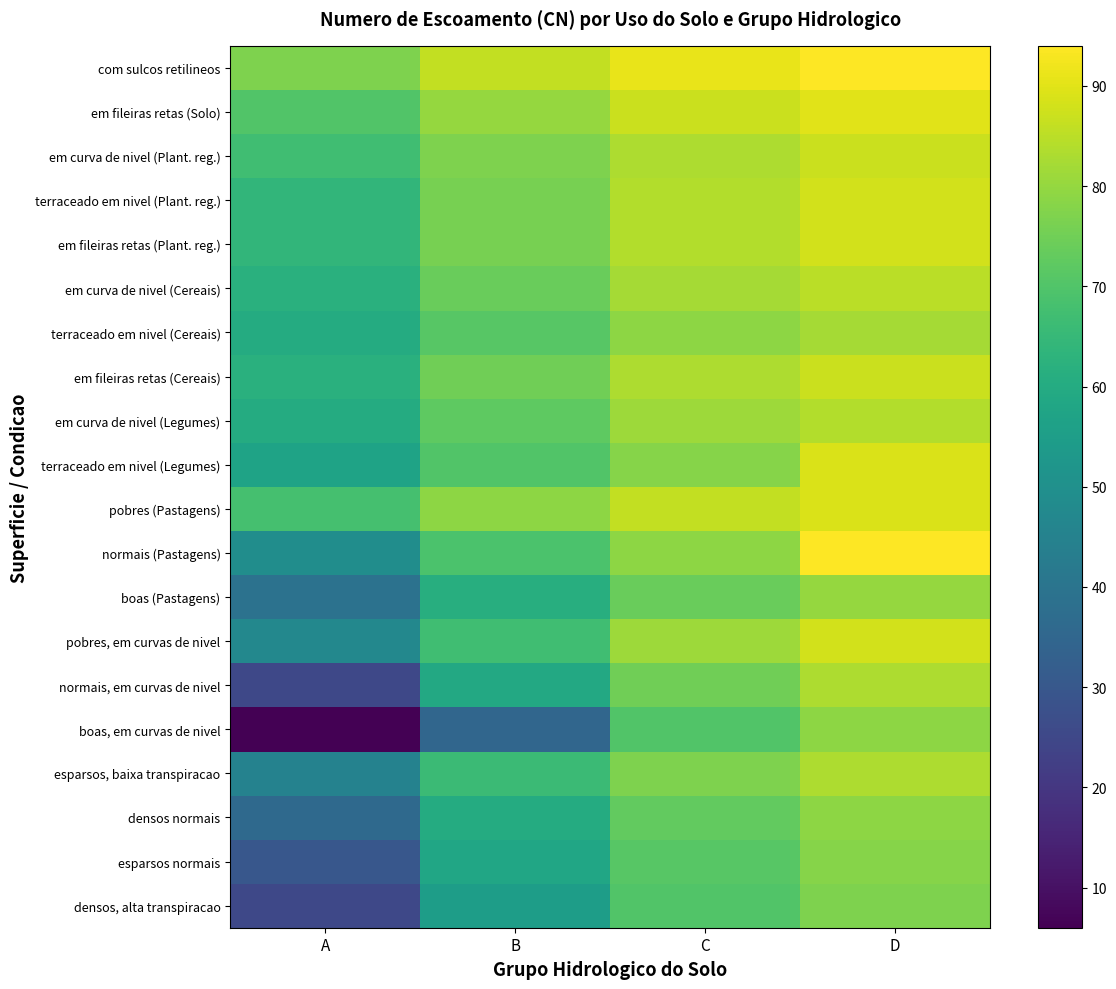

Reading right to left, extract all data points from this chart.

com sulcos retilineos: D=94	C=91	B=86	A=77
em fileiras retas (Solo): D=90	C=87	B=80	A=70
em curva de nivel (Plant. reg.): D=87	C=83	B=77	A=67
terraceado em nivel (Plant. reg.): D=88	C=84	B=76	A=64
em fileiras retas (Plant. reg.): D=88	C=84	B=76	A=64
em curva de nivel (Cereais): D=85	C=82	B=74	A=62
terraceado em nivel (Cereais): D=82	C=79	B=71	A=60
em fileiras retas (Cereais): D=87	C=83	B=75	A=62
em curva de nivel (Legumes): D=84	C=81	B=72	A=60
terraceado em nivel (Legumes): D=89	C=78	B=70	A=57
pobres (Pastagens): D=89	C=86	B=79	A=68
normais (Pastagens): D=94	C=79	B=69	A=49
boas (Pastagens): D=80	C=74	B=61	A=39
pobres, em curvas de nivel: D=88	C=81	B=67	A=47
normais, em curvas de nivel: D=83	C=75	B=59	A=25
boas, em curvas de nivel: D=79	C=70	B=35	A=6
esparsos, baixa transpiracao: D=83	C=77	B=66	A=45
densos normais: D=79	C=73	B=60	A=36
esparsos normais: D=78	C=71	B=58	A=30
densos, alta transpiracao: D=77	C=70	B=55	A=25